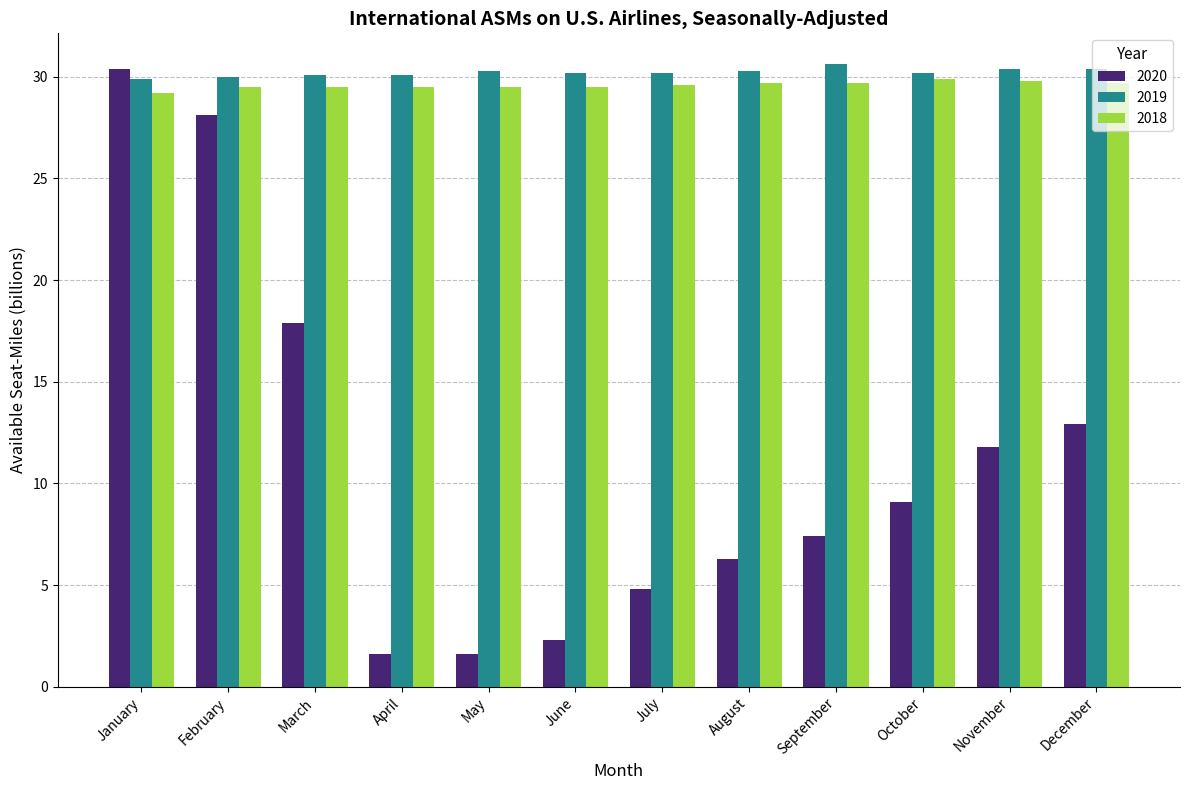

What is the lowest value of the 2020 series?

1.6